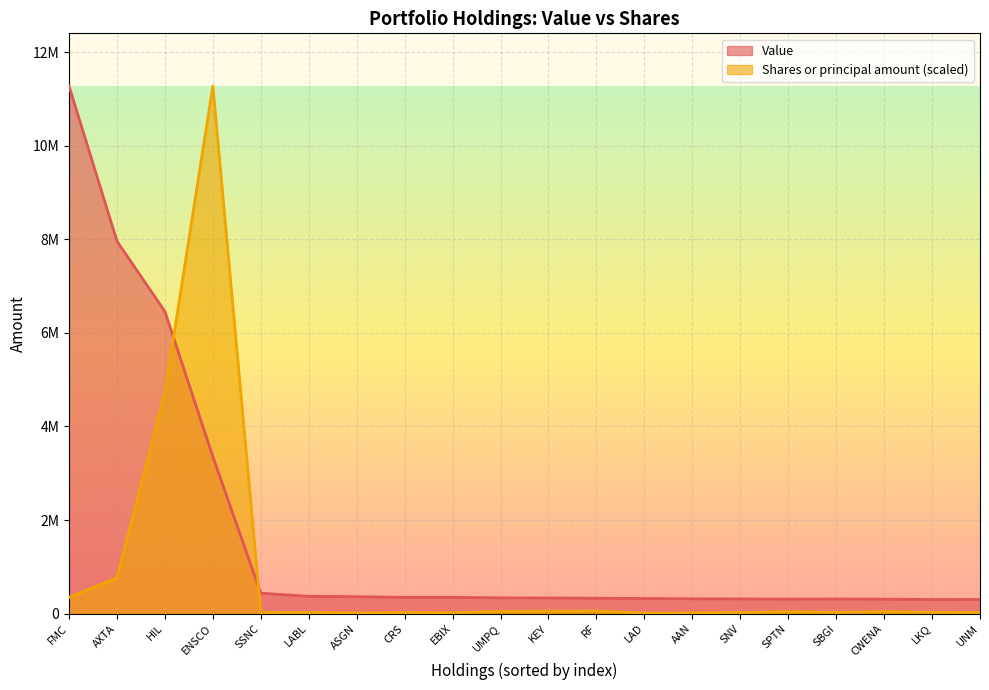

Is it true that Shares or principal amount equals 47635.7 at UMPQ?

True